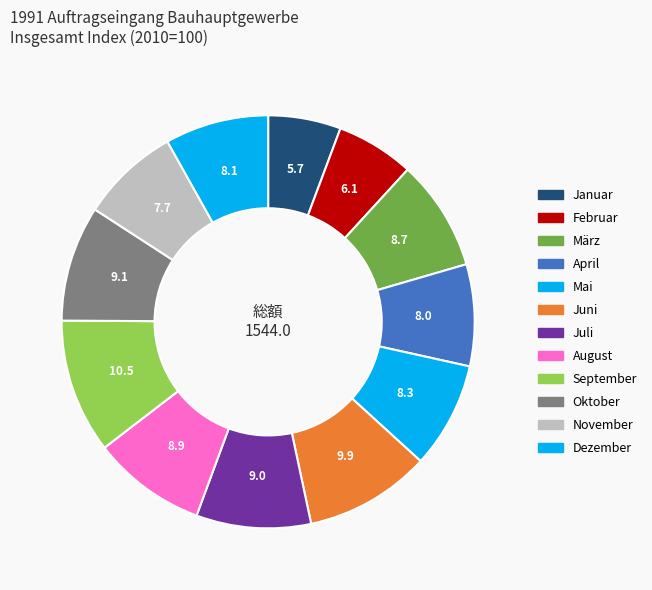

How many slices are in this pie chart?

12